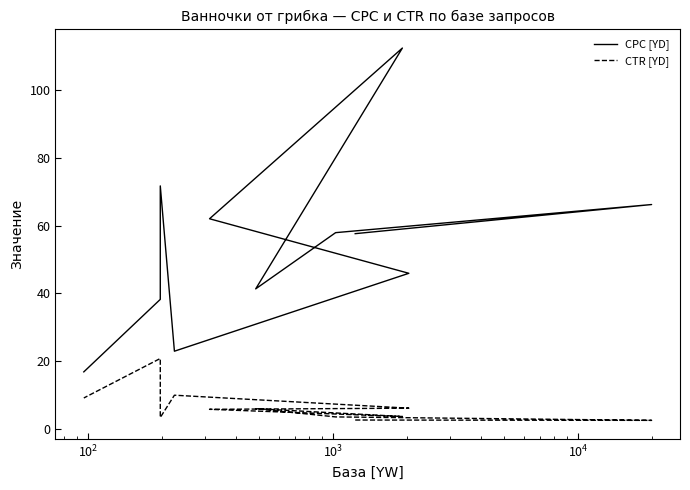

Count the number of data series in this chart.

2